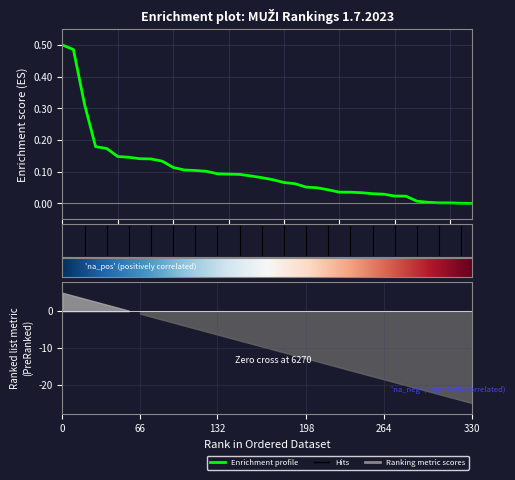

What is the difference between the maximum and minimum values?

0.5